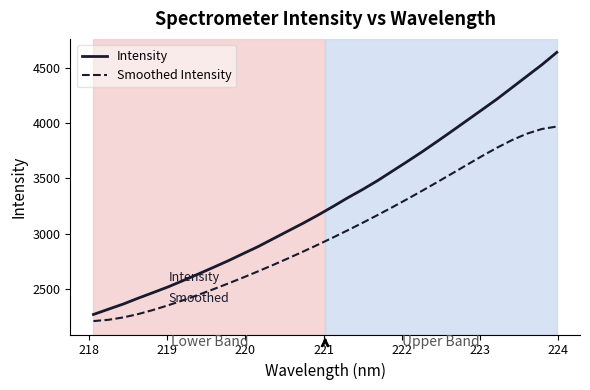

What is the highest value of the Smoothed Intensity series?

3968.8